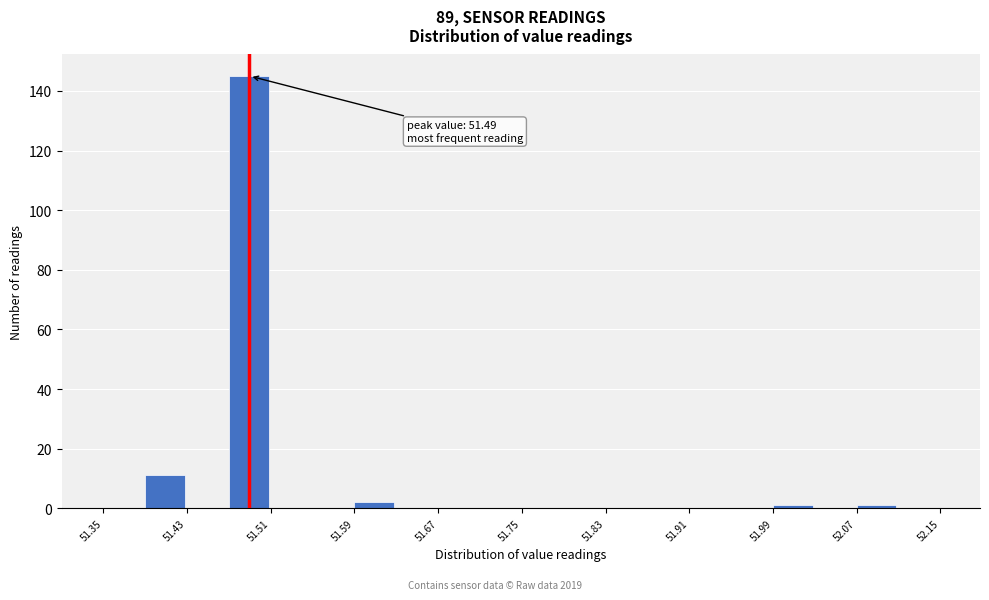

Over which range of the x-axis is the bar tallest?

51.47 to 51.51